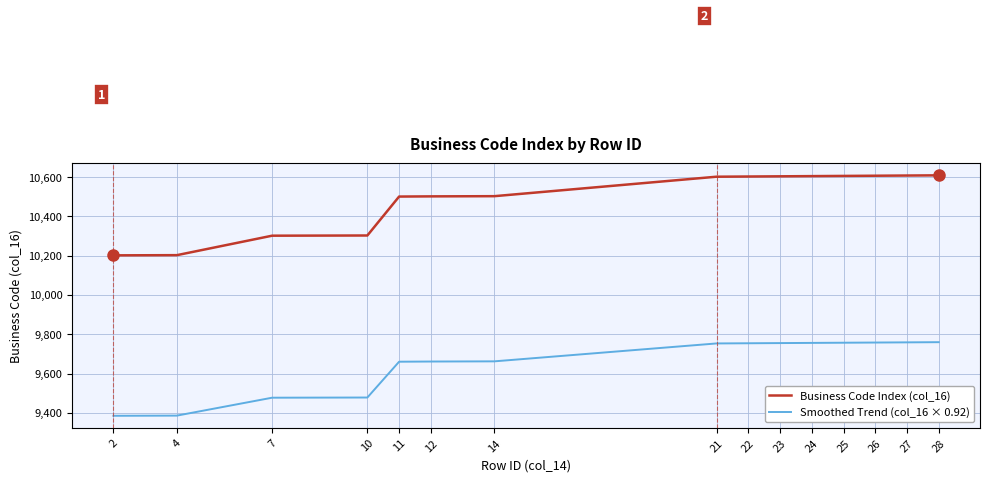

Which series changed the most between 11 and 27?

Business Code Index (col_16)